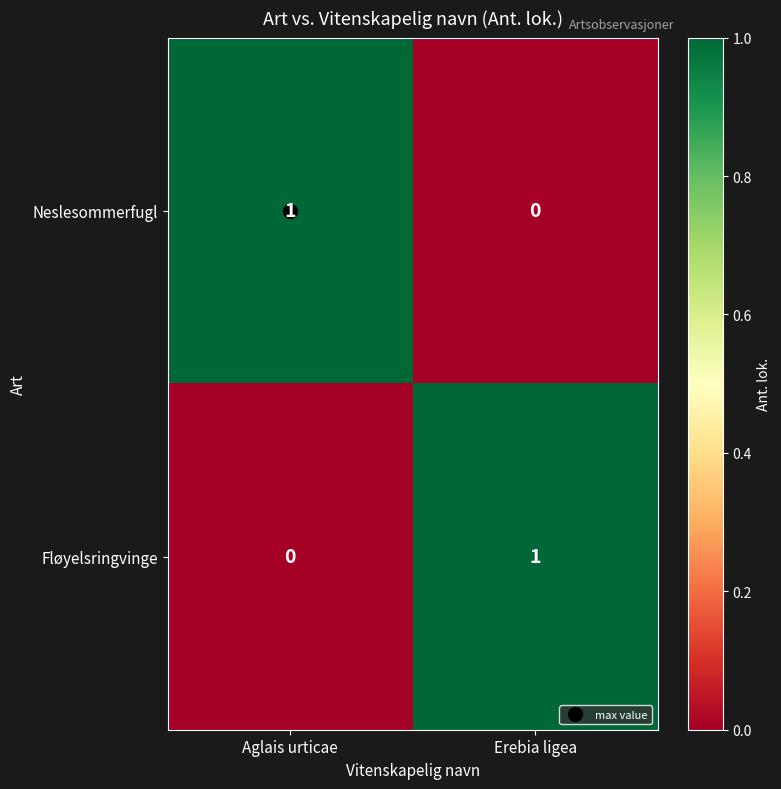

How many categories are shown in the chart?

2